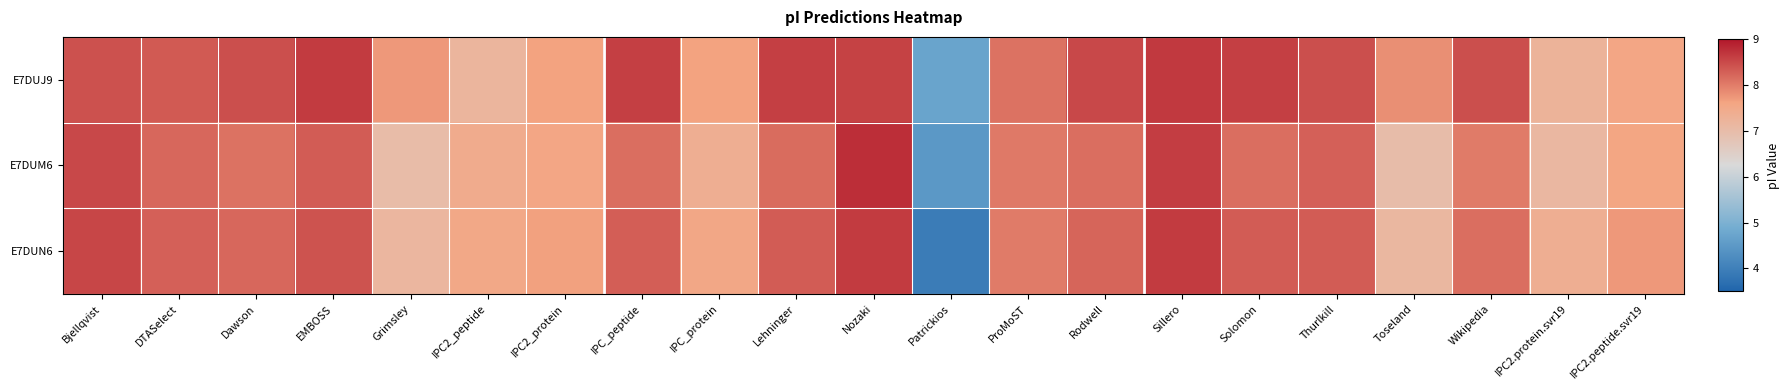

Rank the series by their average value, from lowest to highest.

E7DUM6, E7DUN6, E7DUJ9